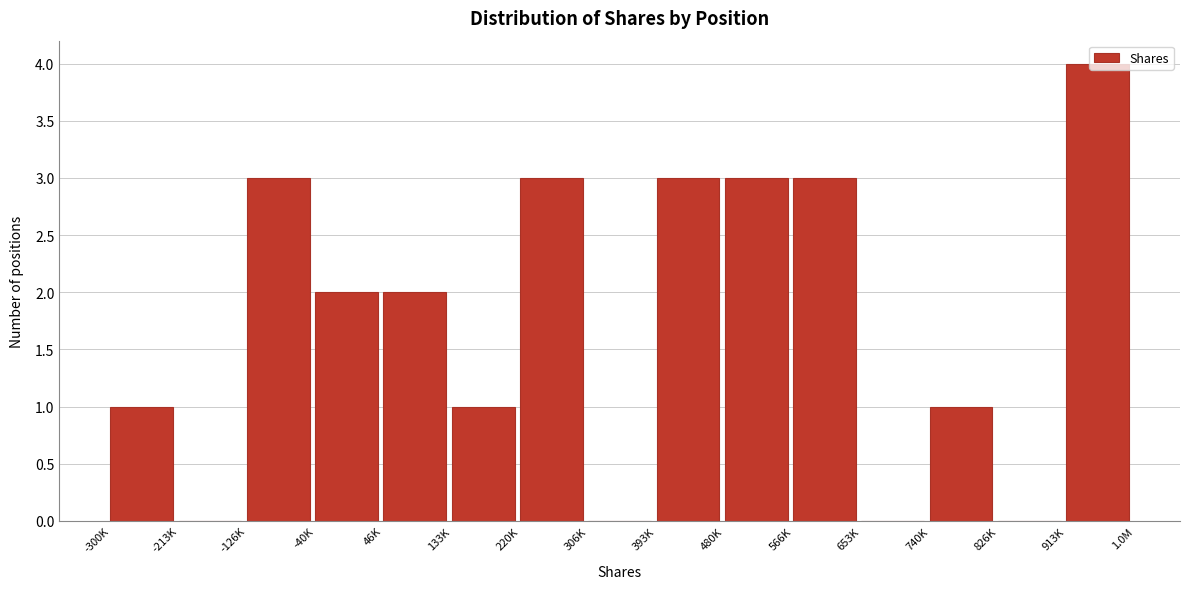

Between -213K and 133K, which is larger?

133K